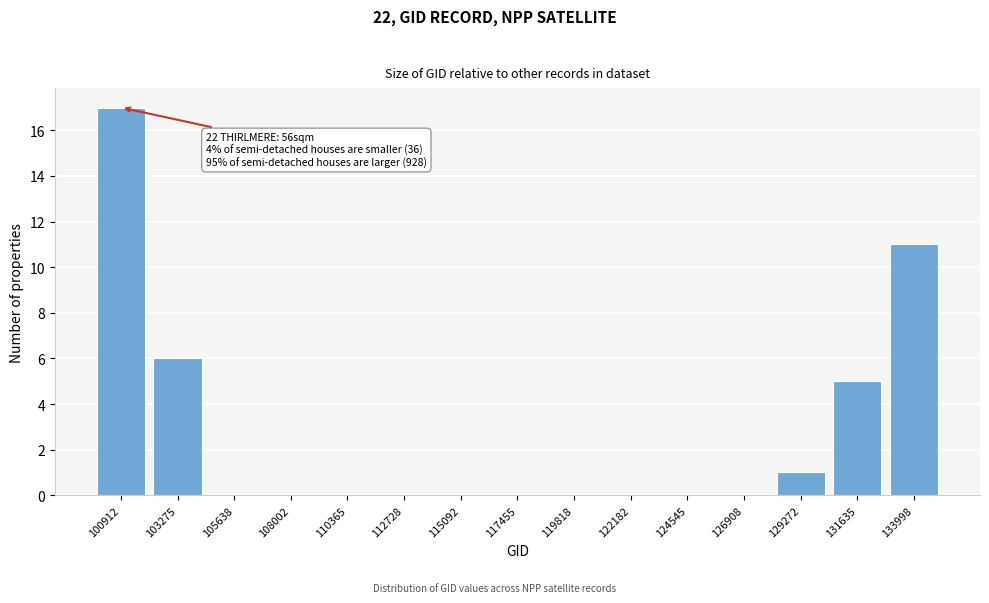

Reading left to right, extract all data points from this chart.

100912=17	103275=6	105638=0	108002=0	110365=0	112728=0	115092=0	117455=0	119818=0	122182=0	124545=0	126908=0	129272=1	131635=5	133998=11